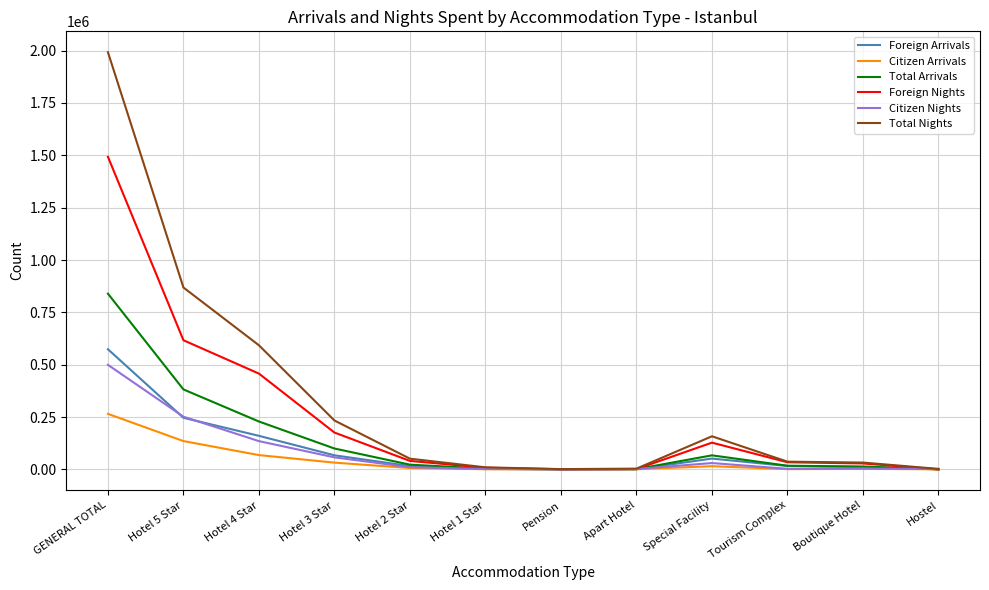

Which series has the largest range (max minus min)?

Total Nights